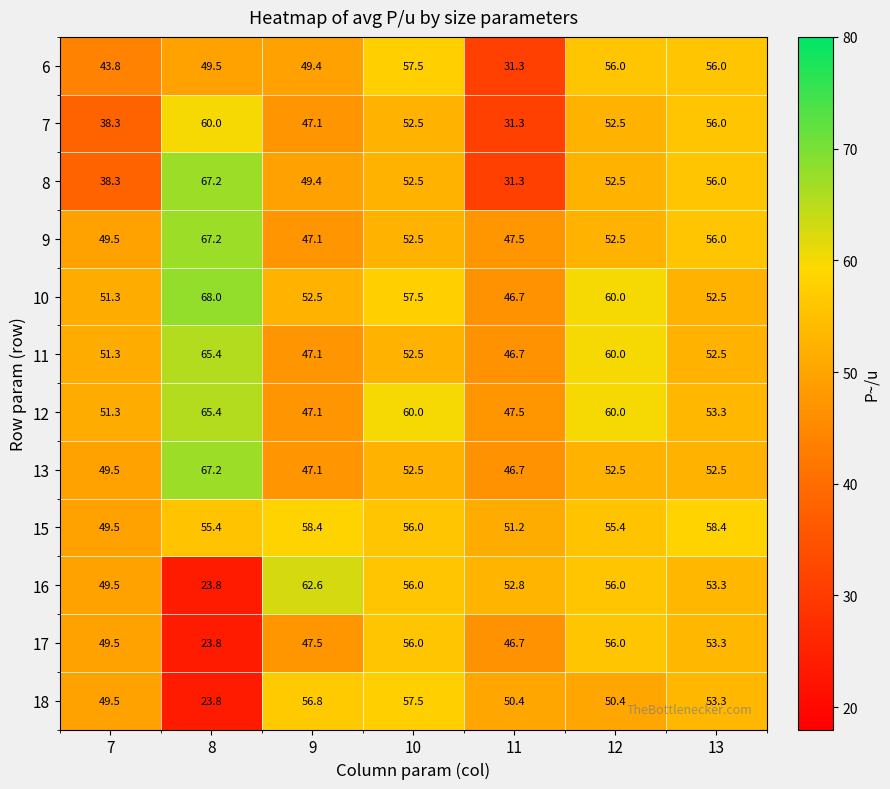

What is the average value of the 18 series?

48.8